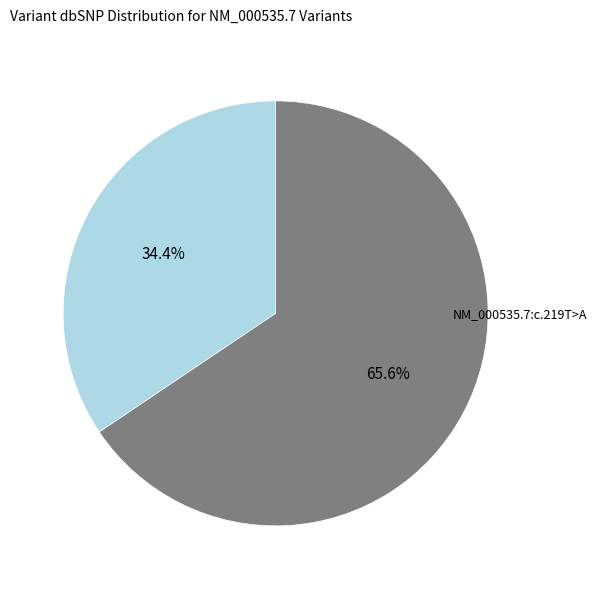

Is there a majority slice in this chart?

Yes